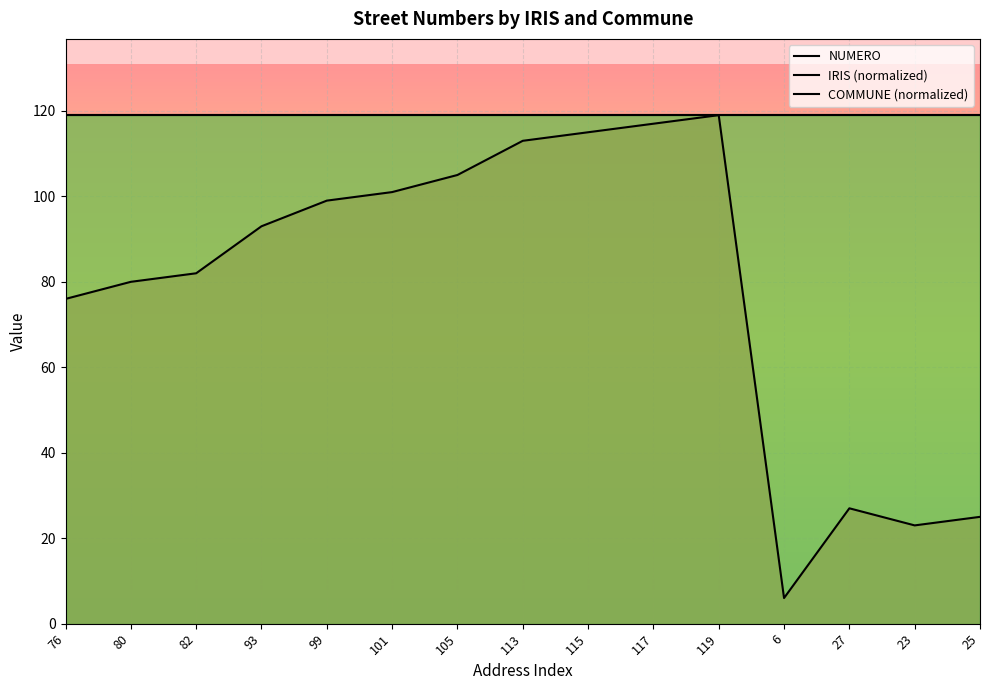

Does the chart display data point markers on the line(s)?

No